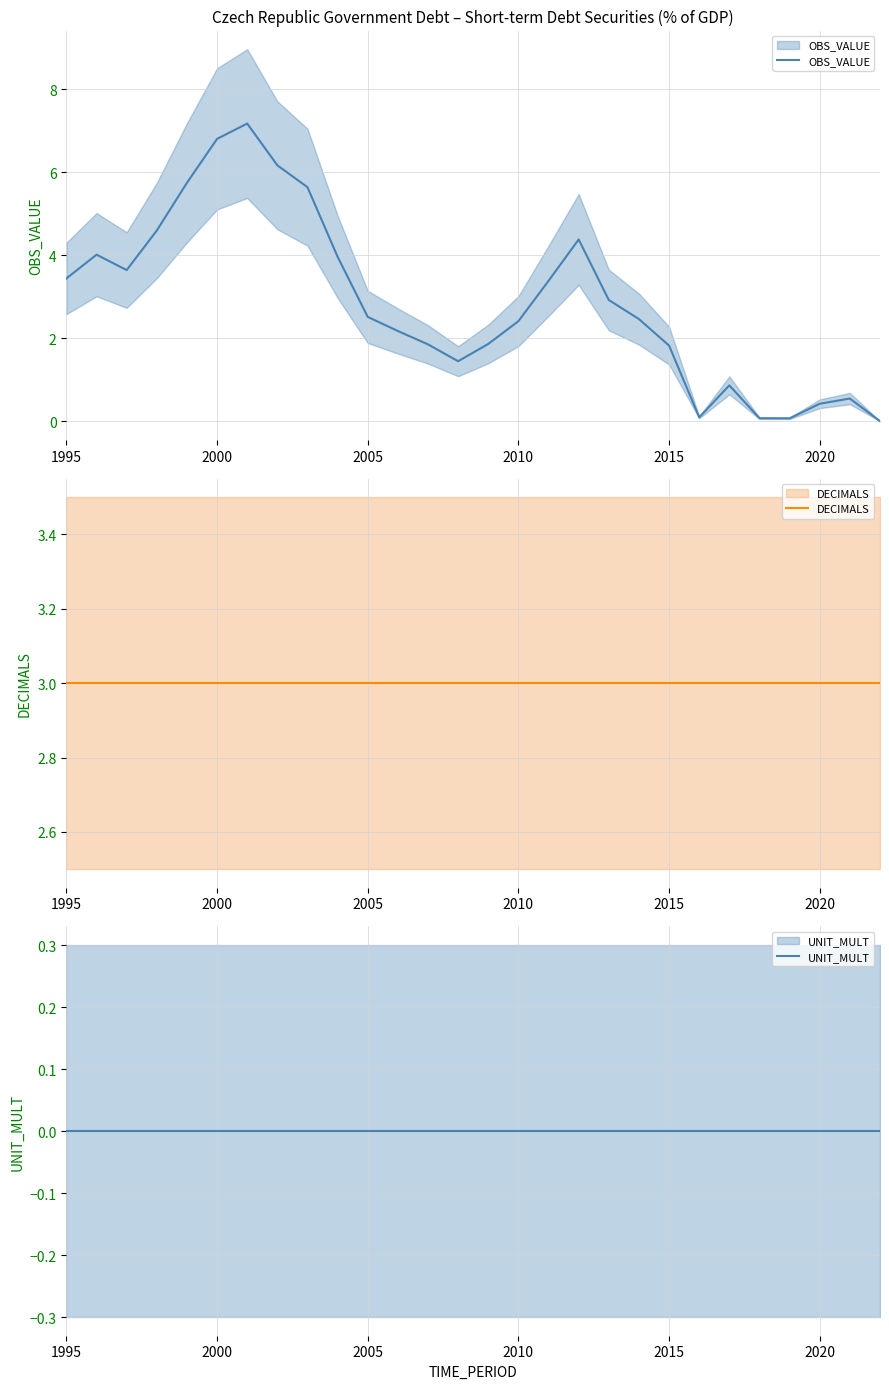

Is the value of OBS_VALUE at 2015 greater than the value of DECIMALS at 2020?

No